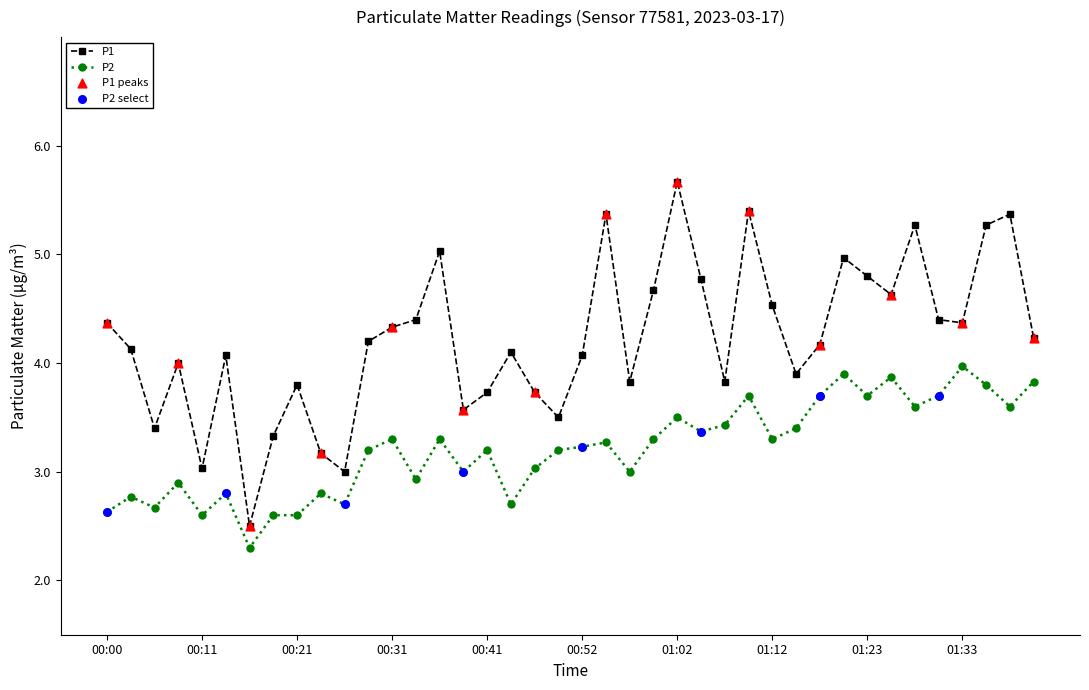

At how many categories does at least one series exceed 2?

40